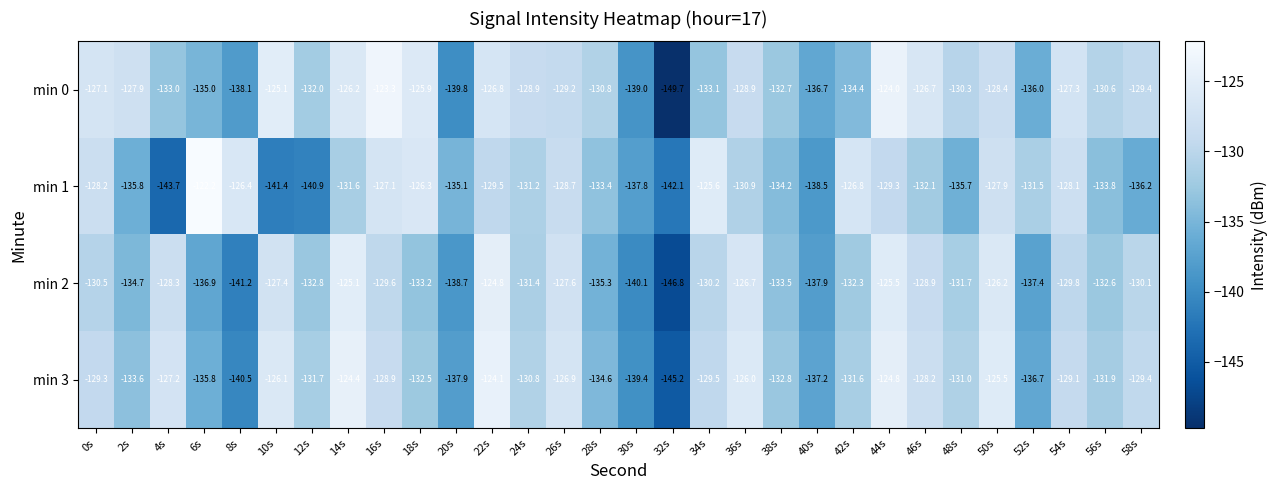

What is the difference between the highest and lowest values at 32s?

7.6